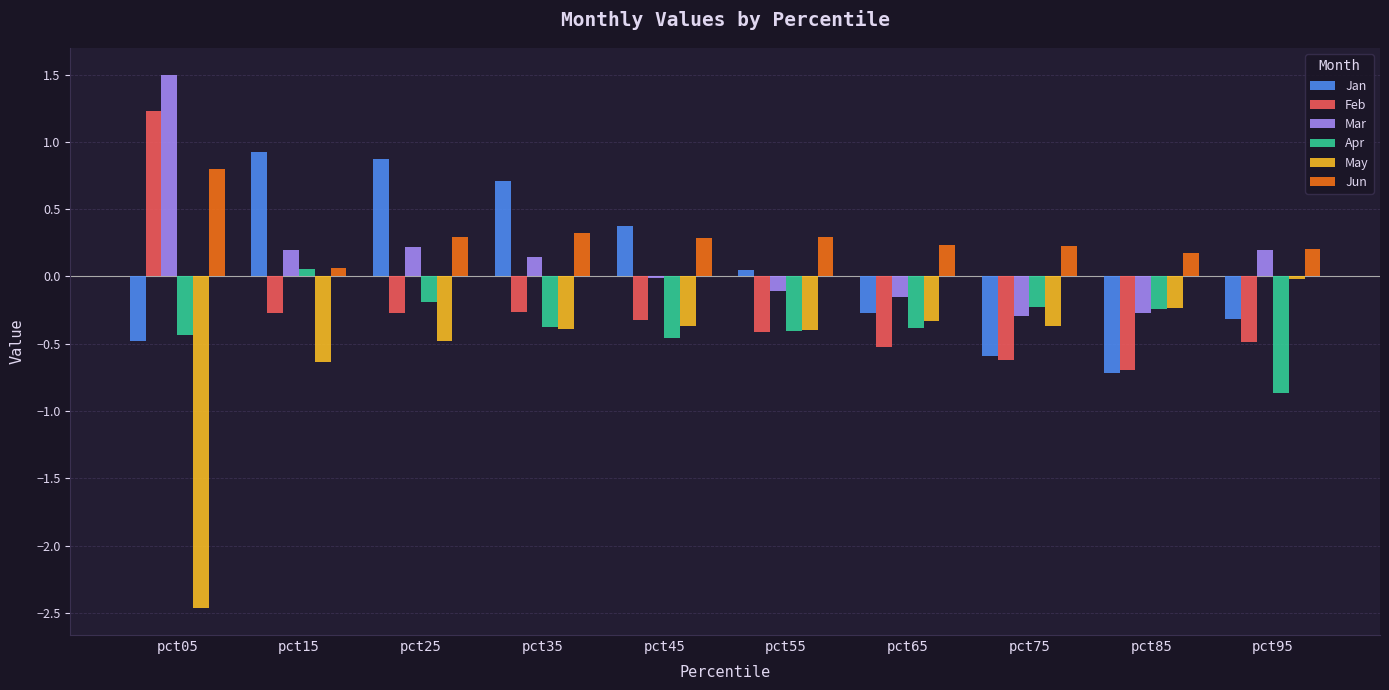

What is the difference between the Jun values at pct45 and pct15?

0.2